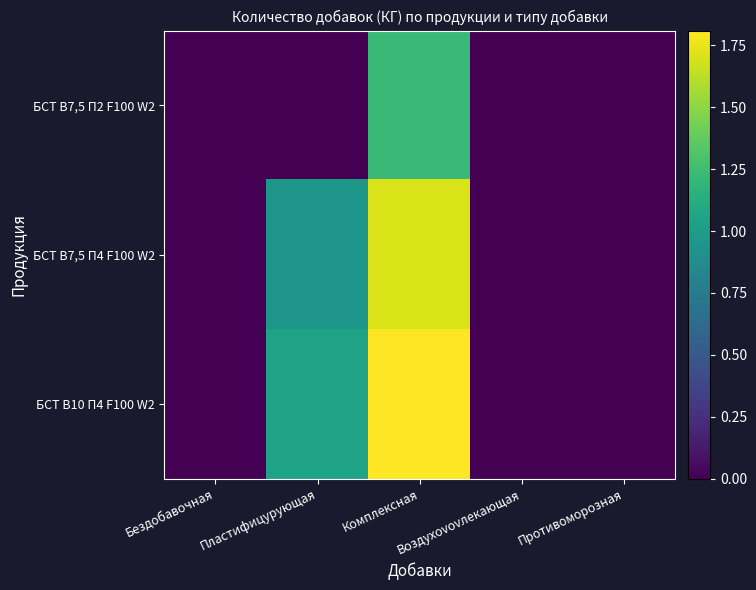

Which series has the largest total across all categories?

БСТ В10 П4 F100 W2